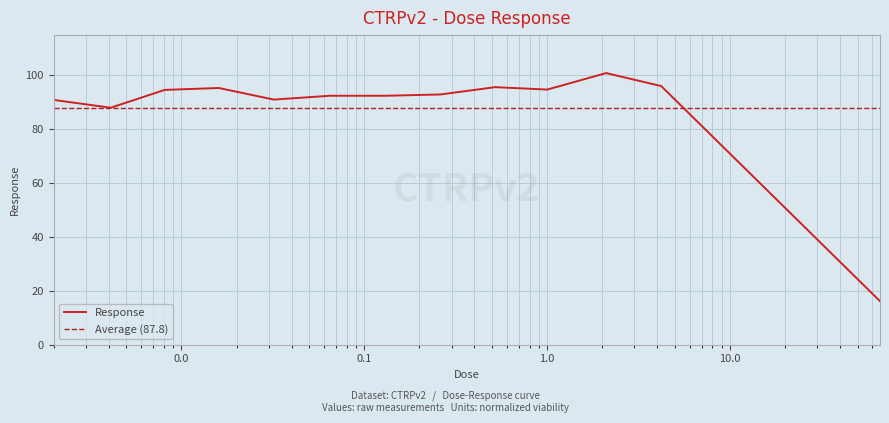

How many interior local peaks (higher than both neighbors) does the data have?

4